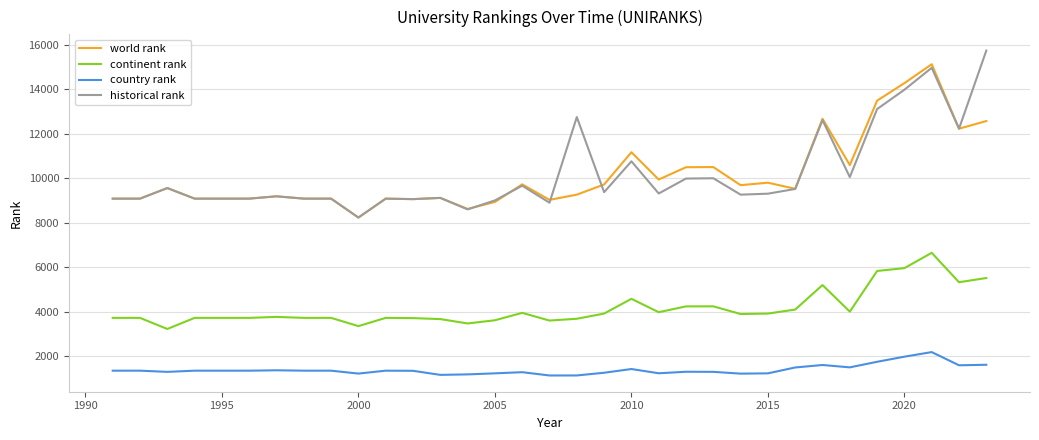

What is the greatest value displayed?

15734